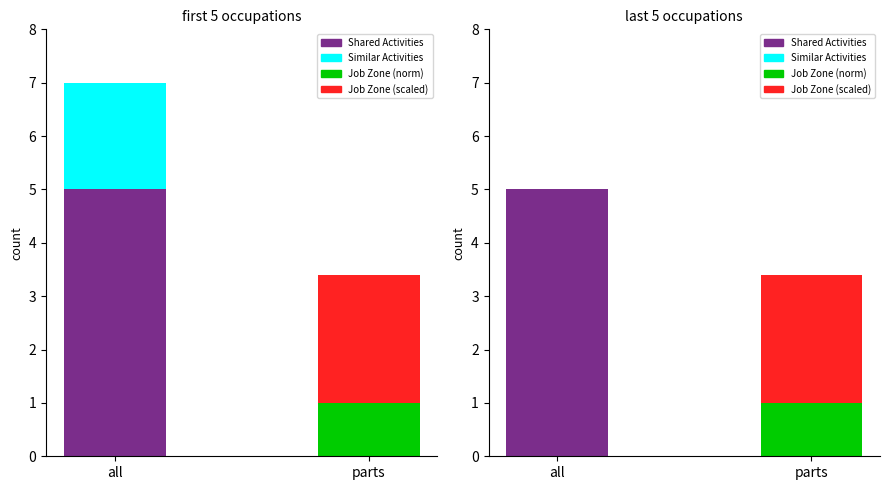

Which series has the widest spread of values?

Similar Activities